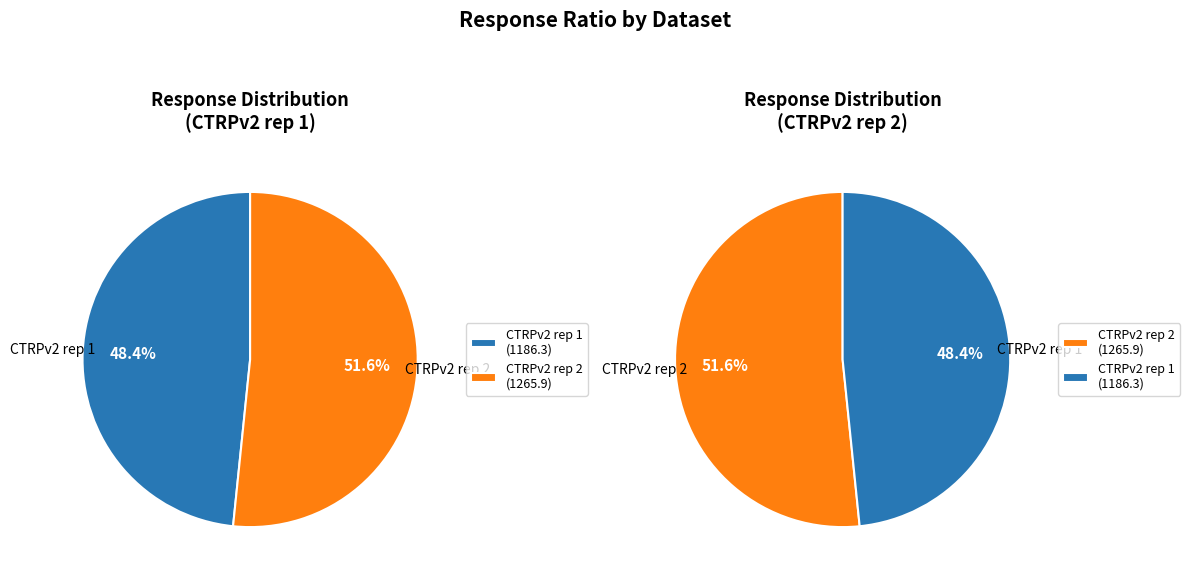

Combined, do 6 and 2 account for over 50%?

No